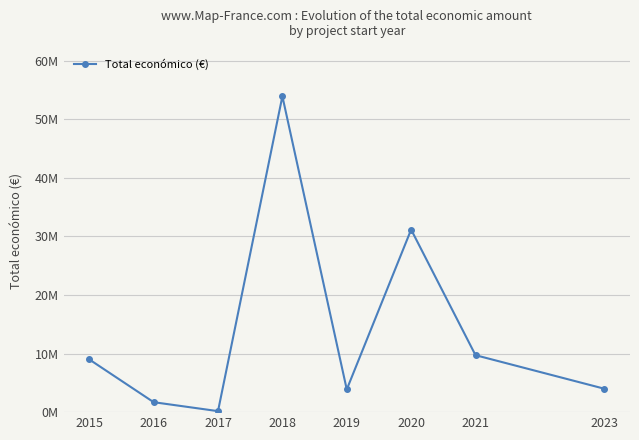

The value at 2023 is 3999937. True or false?

True